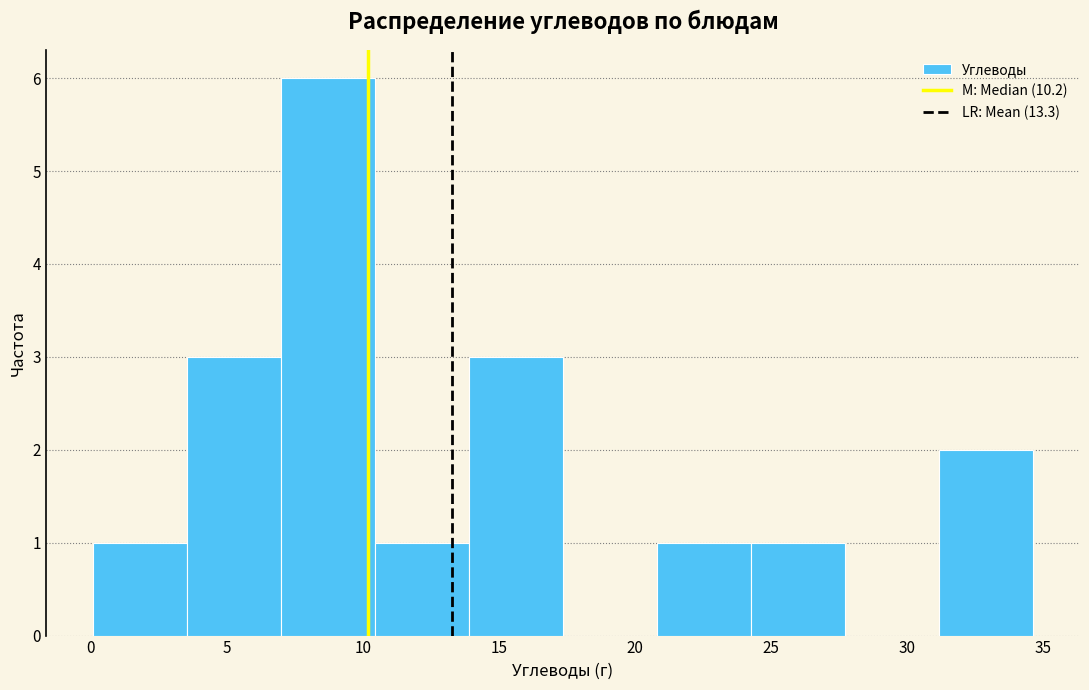

How tall is the bar that spans 24.5 to 27.5 on the x-axis? Neither the bar edges nor the heights are printed on the chart, so give them approximately, as read against the axes.

1